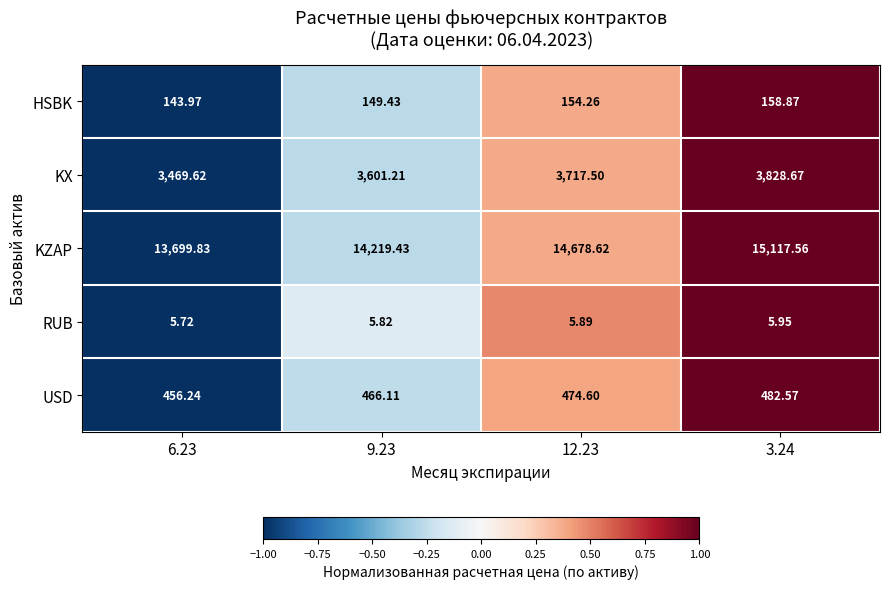

Which series has the largest total across all categories?

KZAP